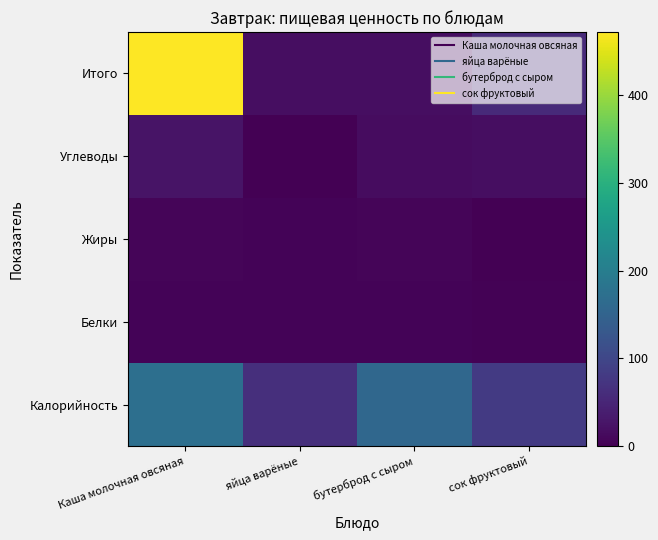

Reading left to right, list all the values displayed in this chart.

Калорийность: Каша молочная овсяная=172	яйца варёные=63	бутерброд с сыром=157	сок фруктовый=80
Белки: Каша молочная овсяная=5	яйца варёные=5	бутерброд с сыром=5	сок фруктовый=2
Жиры: Каша молочная овсяная=6	яйца варёные=5	бутерброд с сыром=7	сок фруктовый=0
Углеводы: Каша молочная овсяная=24	яйца варёные=0	бутерброд с сыром=15	сок фруктовый=18
Итого: Каша молочная овсяная=472	яйца варёные=17	бутерброд с сыром=18	сок фруктовый=57